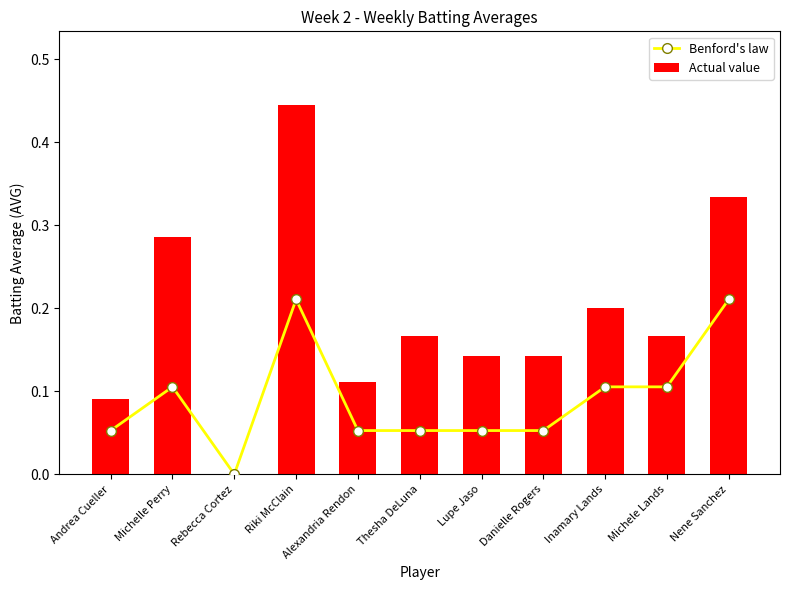

List the series in order of their overall mean, lowest first.

Benford's law, Actual value